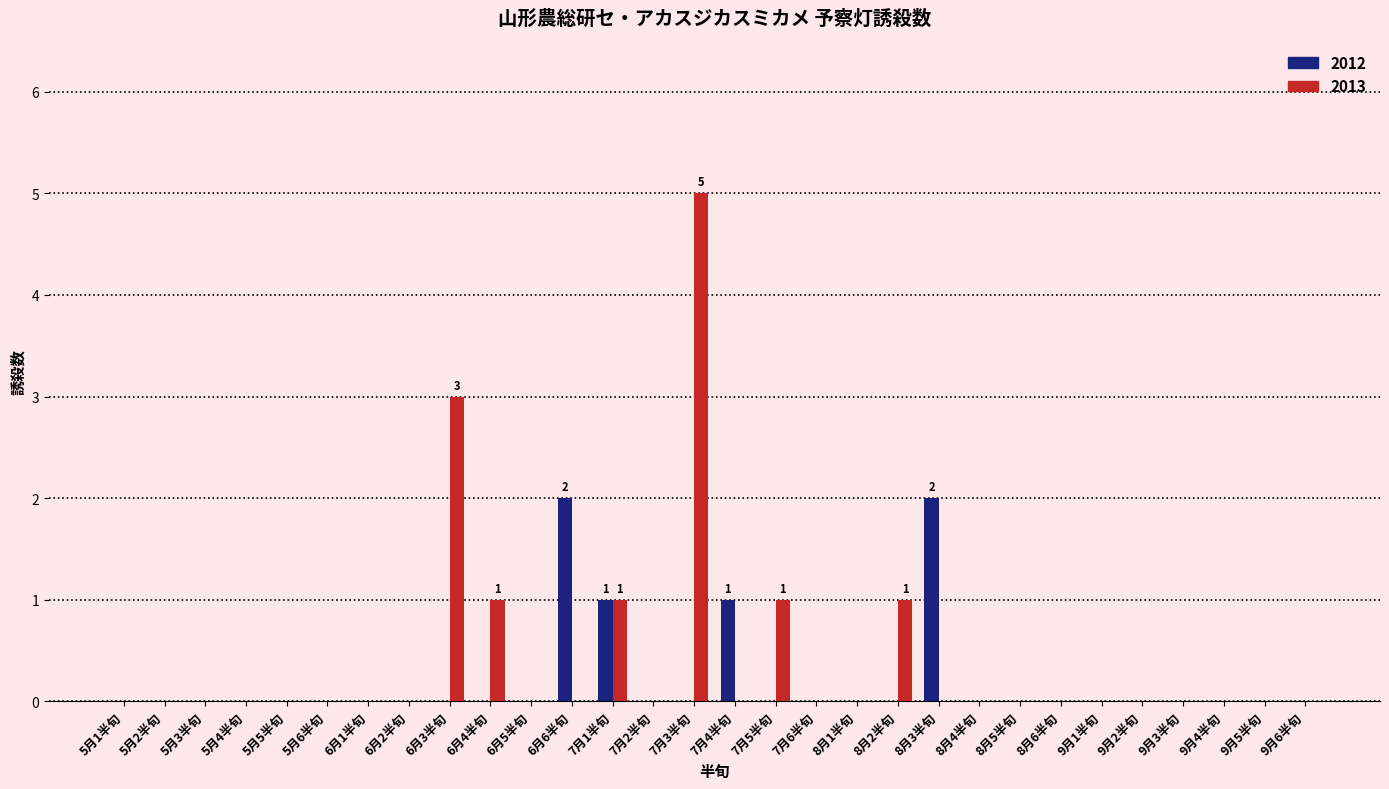

True or false: 2013 has a value of 1 at 7月5半旬.

True